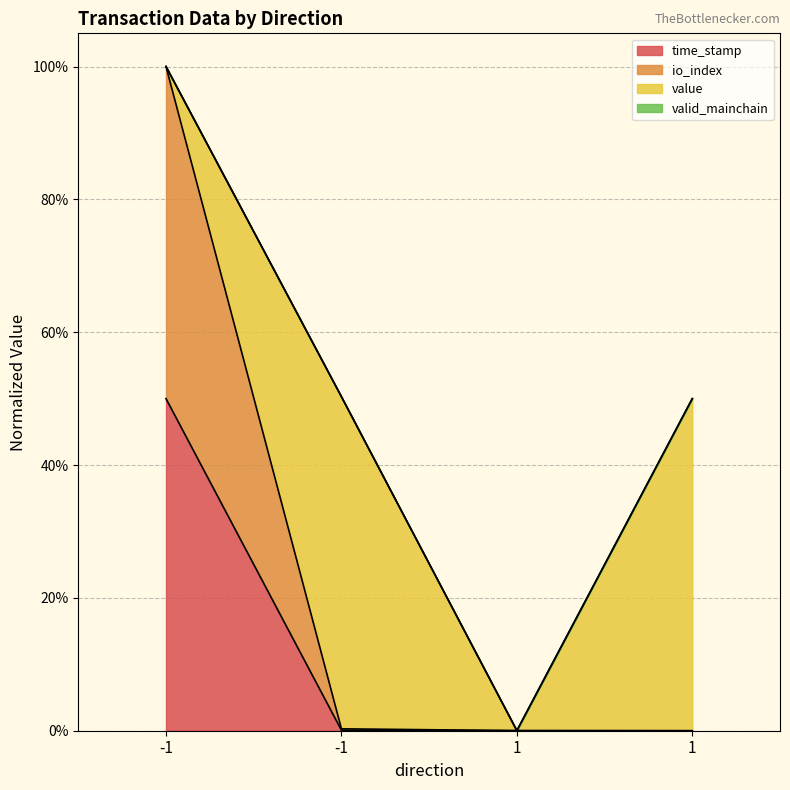

True or false: time_stamp and io_index intersect in this chart.

False